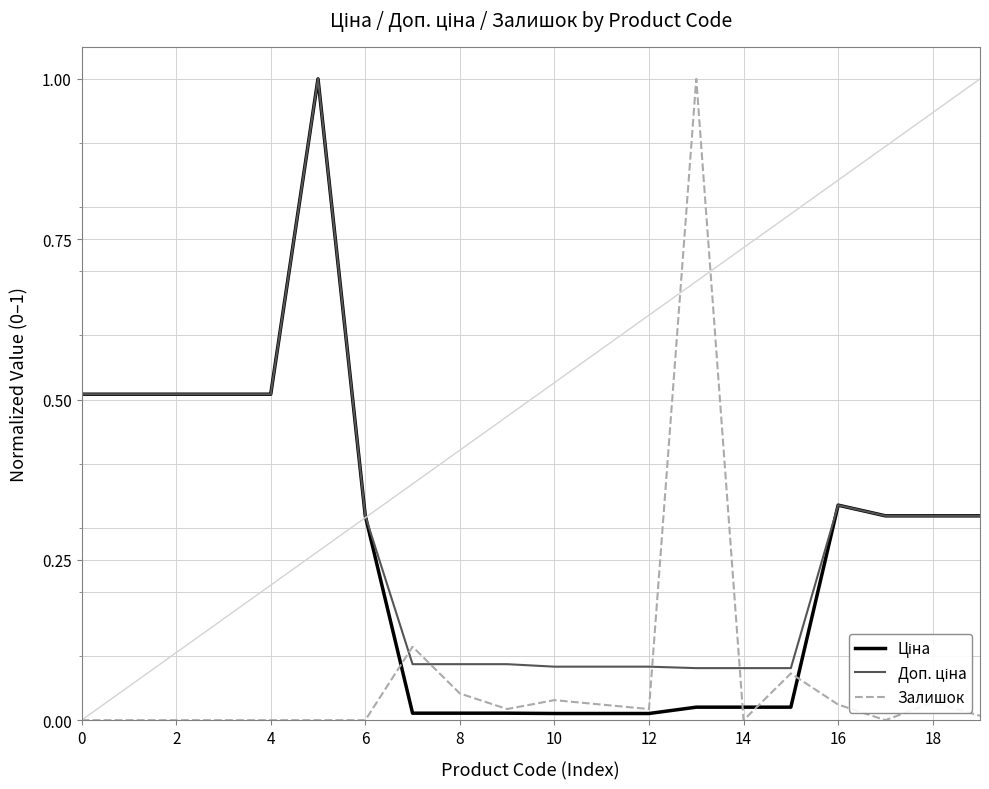

What is the highest value of the Залишок series?

1.0